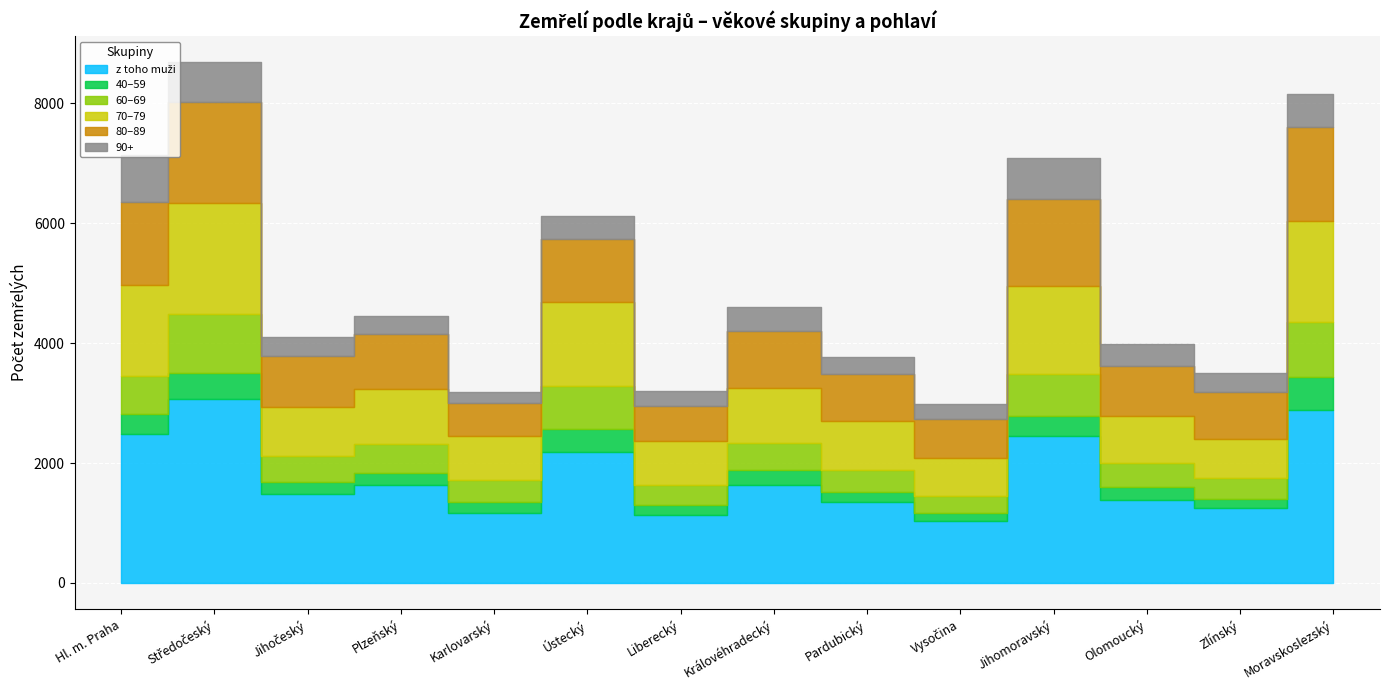

What is the average value of the 40–59 series?

264